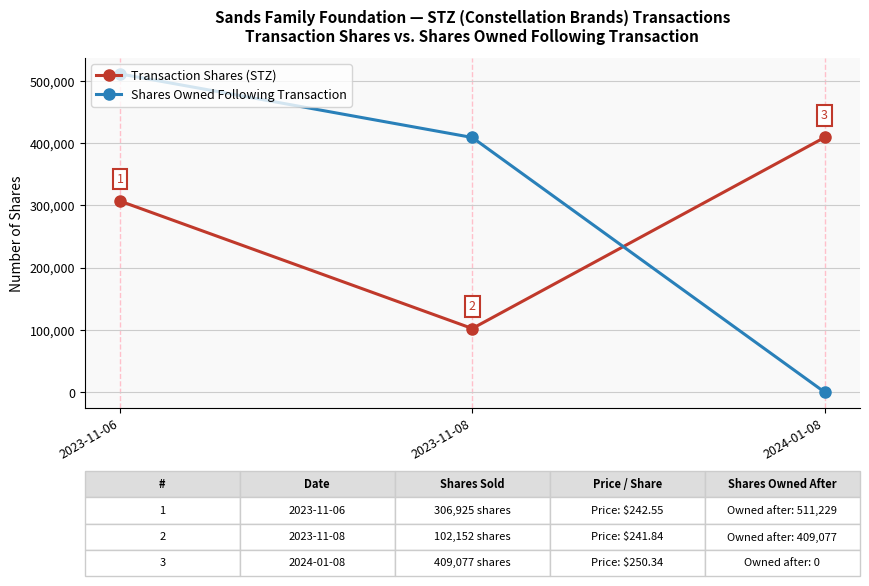

True or false: Transaction Shares (STZ) has a value of 68879 at 2023-11-08.

False